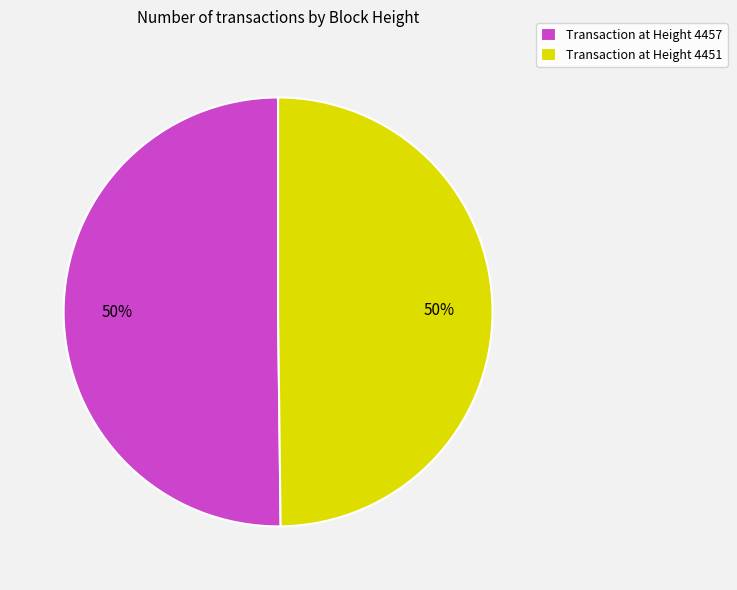

What is the ratio of the value at Transaction at Height 4451 to the value at Transaction at Height 4457?

1.0